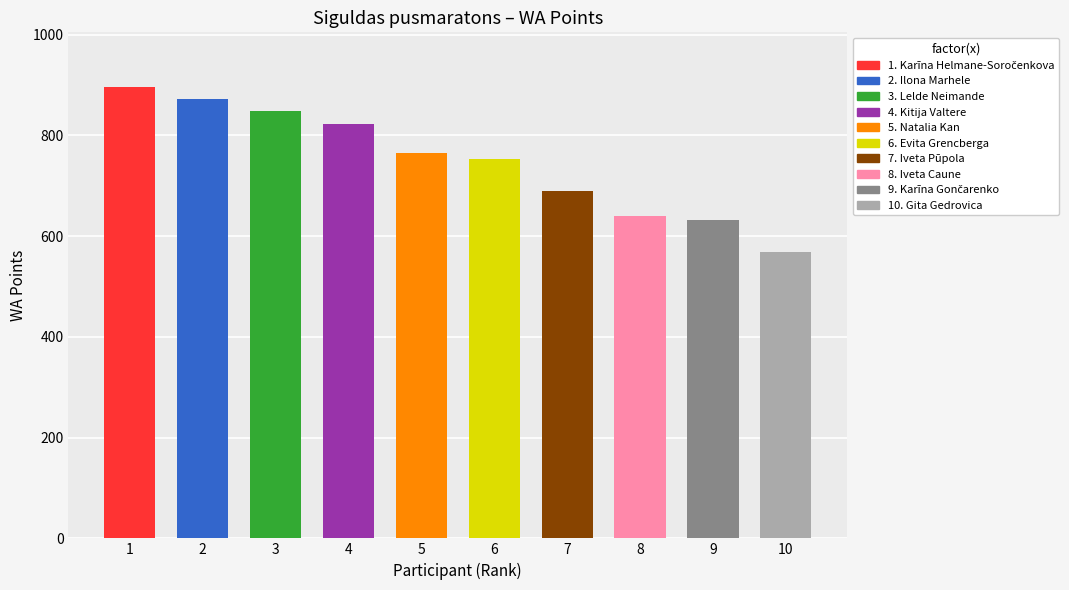

What is the greatest value displayed?

897